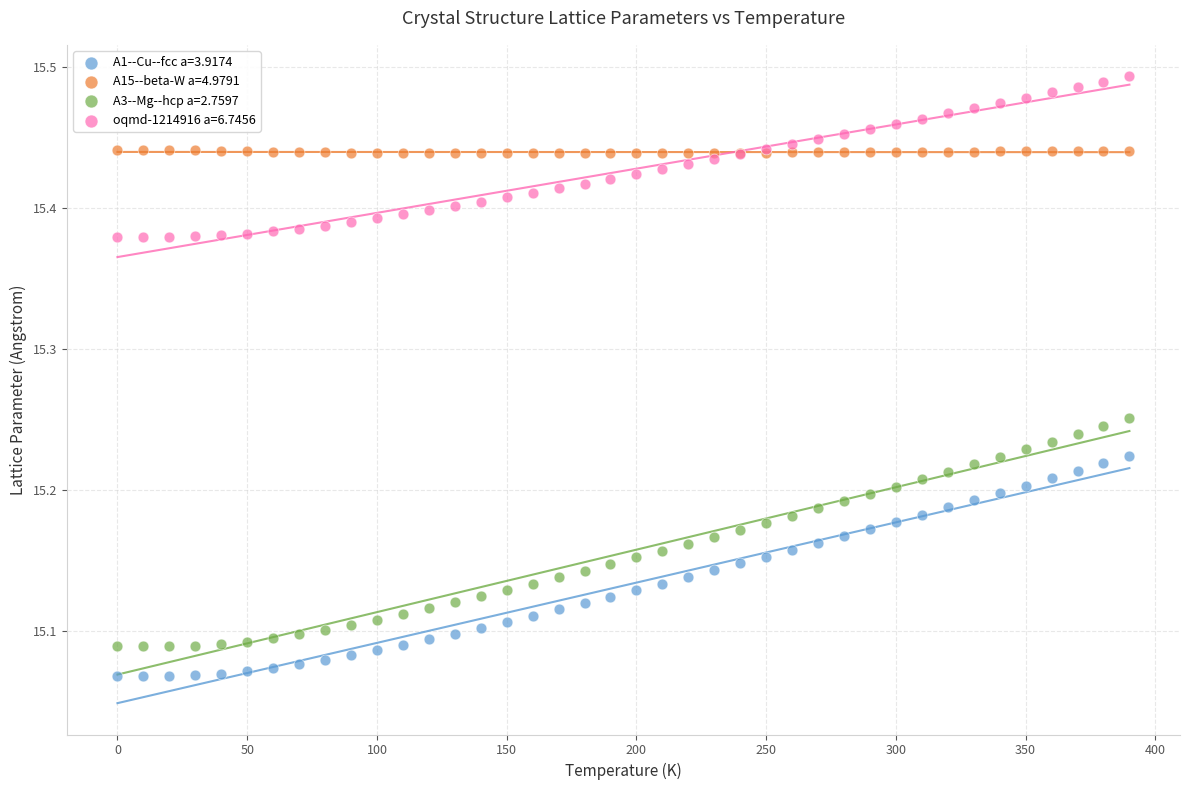

Which series has the widest spread of Y values?

A3--Mg--hcp a=2.7597